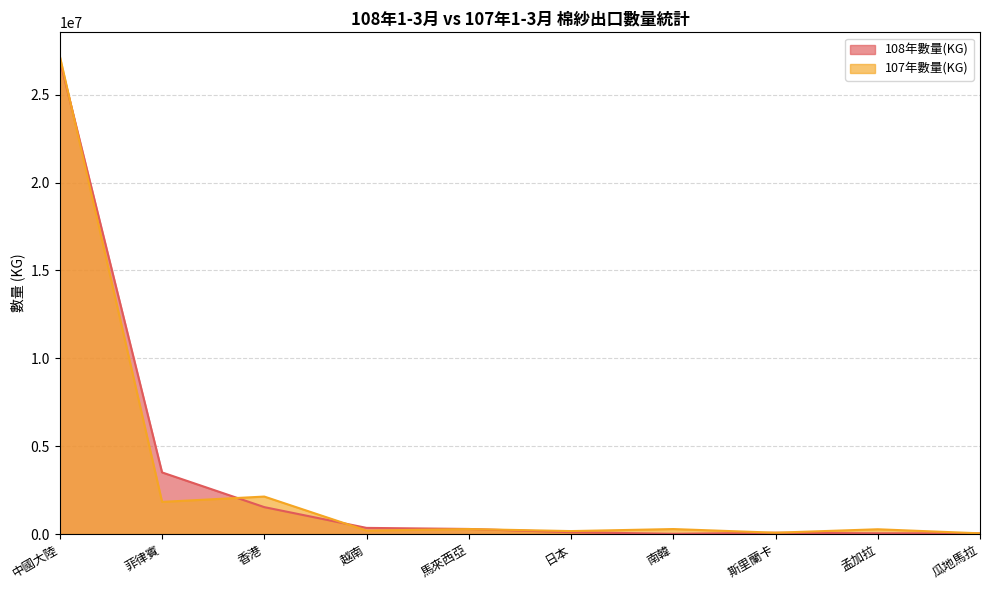

Reading left to right, what are all the values shown in this chart?

108年數量(KG): 26971616	3505267	1530312	348780	287674	104715	10886	72169	40643	39916
107年數量(KG): 27185748	1828507	2131183	195697	283065	167286	282442	74688	270422	39917